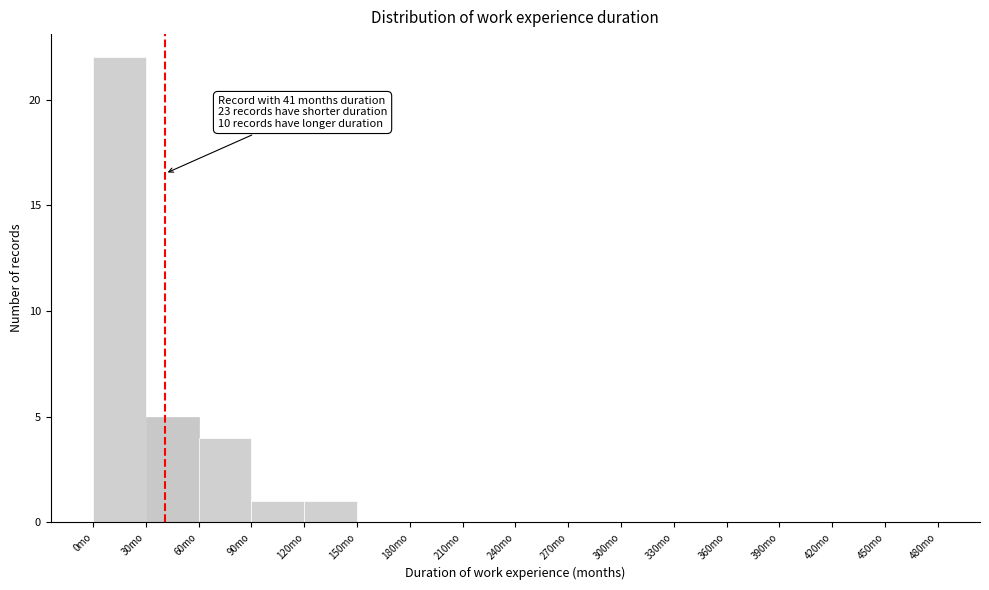

Over which range of the x-axis is the bar tallest?

0 to 30